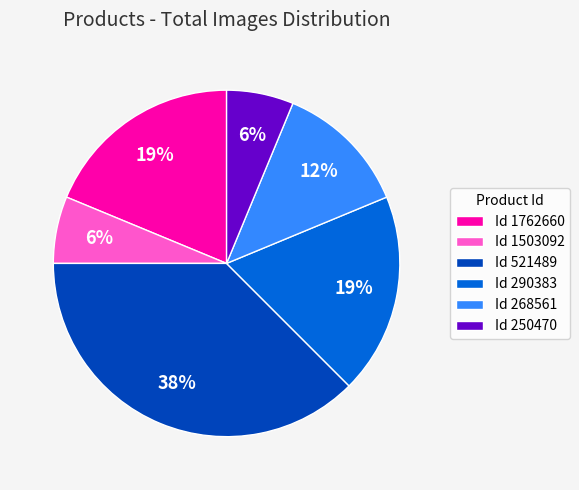

True or false: Id 1503092 accounts for 6% of the total.

True